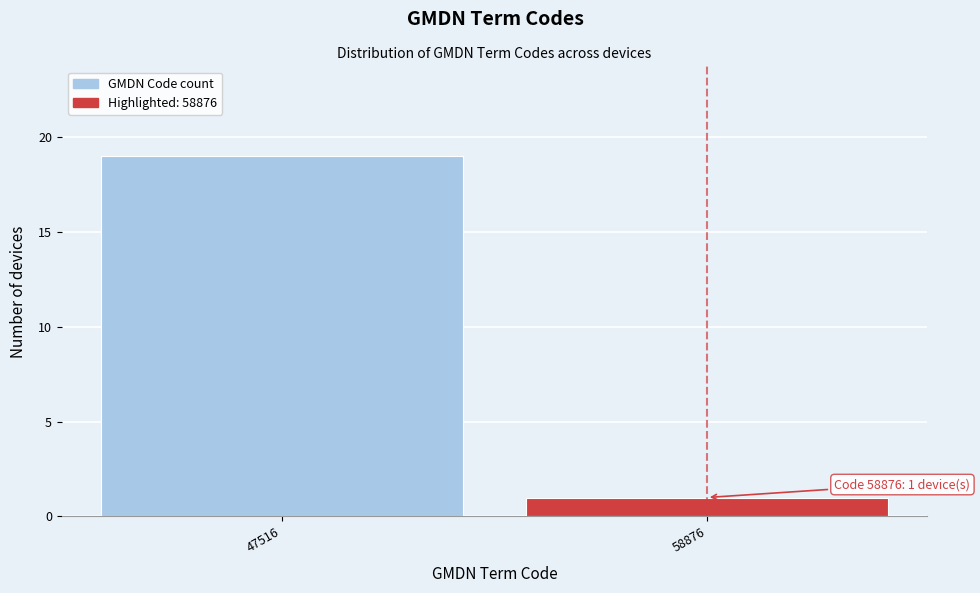

Reading left to right, what are all the values shown in this chart?

19	1